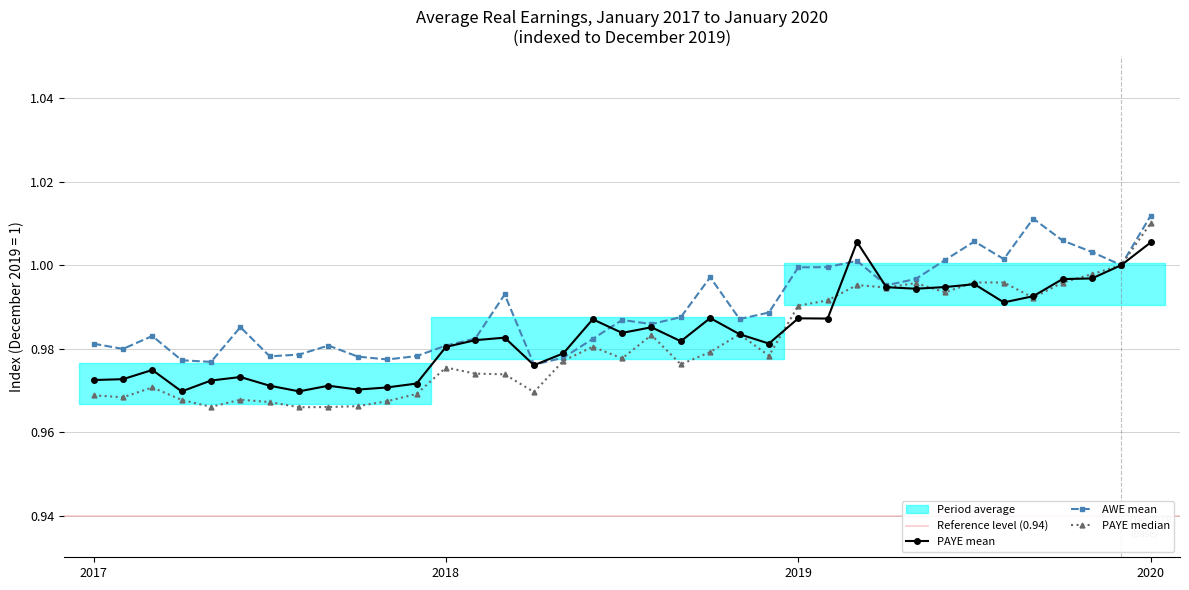

True or false: PAYE mean has a value of 1.4 at 2019-07.

False